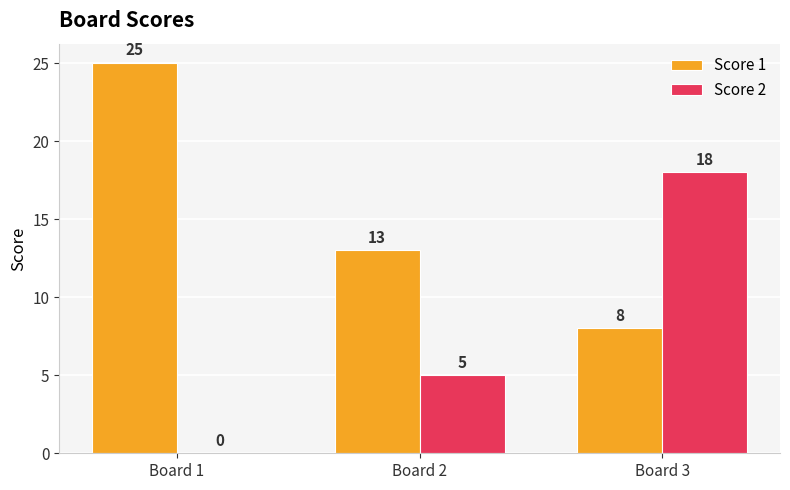

What is the sum of the Score 1 values at Board 2 and Board 1?

38